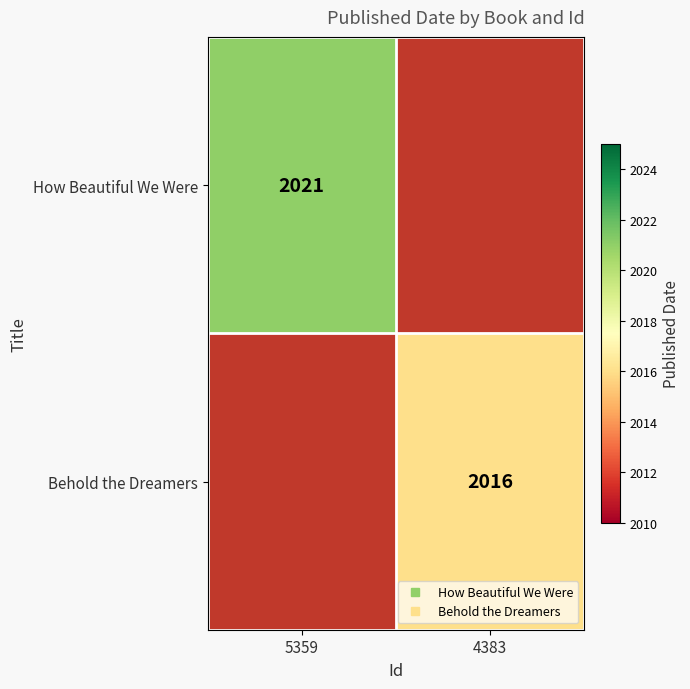

True or false: How Beautiful We Were has a value of 2646.1 at 5359.

False